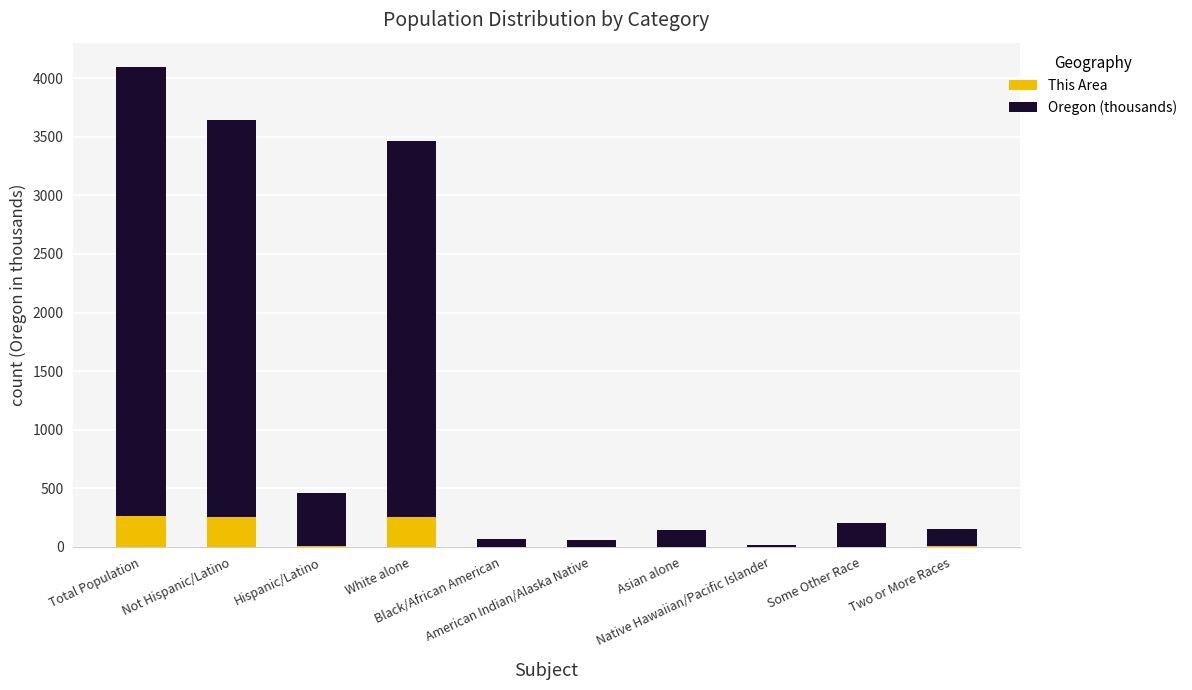

At which category is the sum across all series the highest?

Total Population